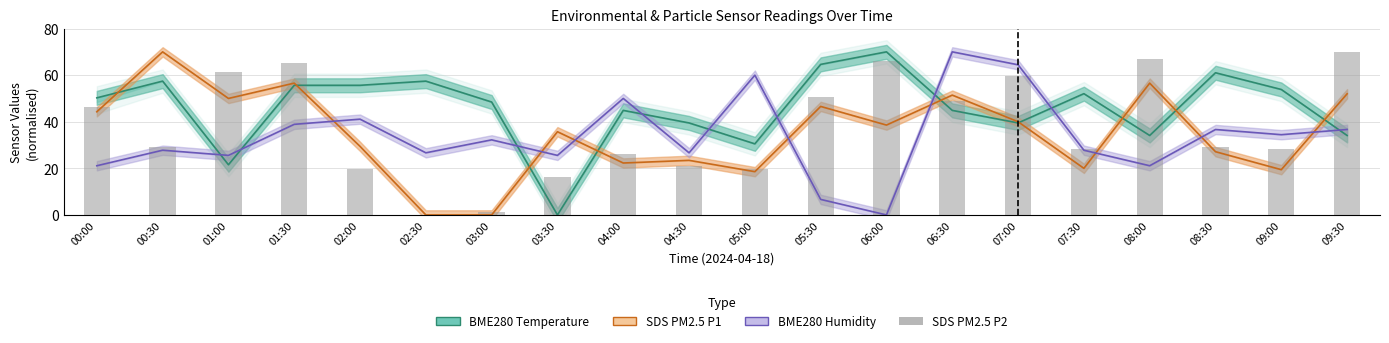

At which label is SDS PM2.5 P1 closest to 35?

03:30